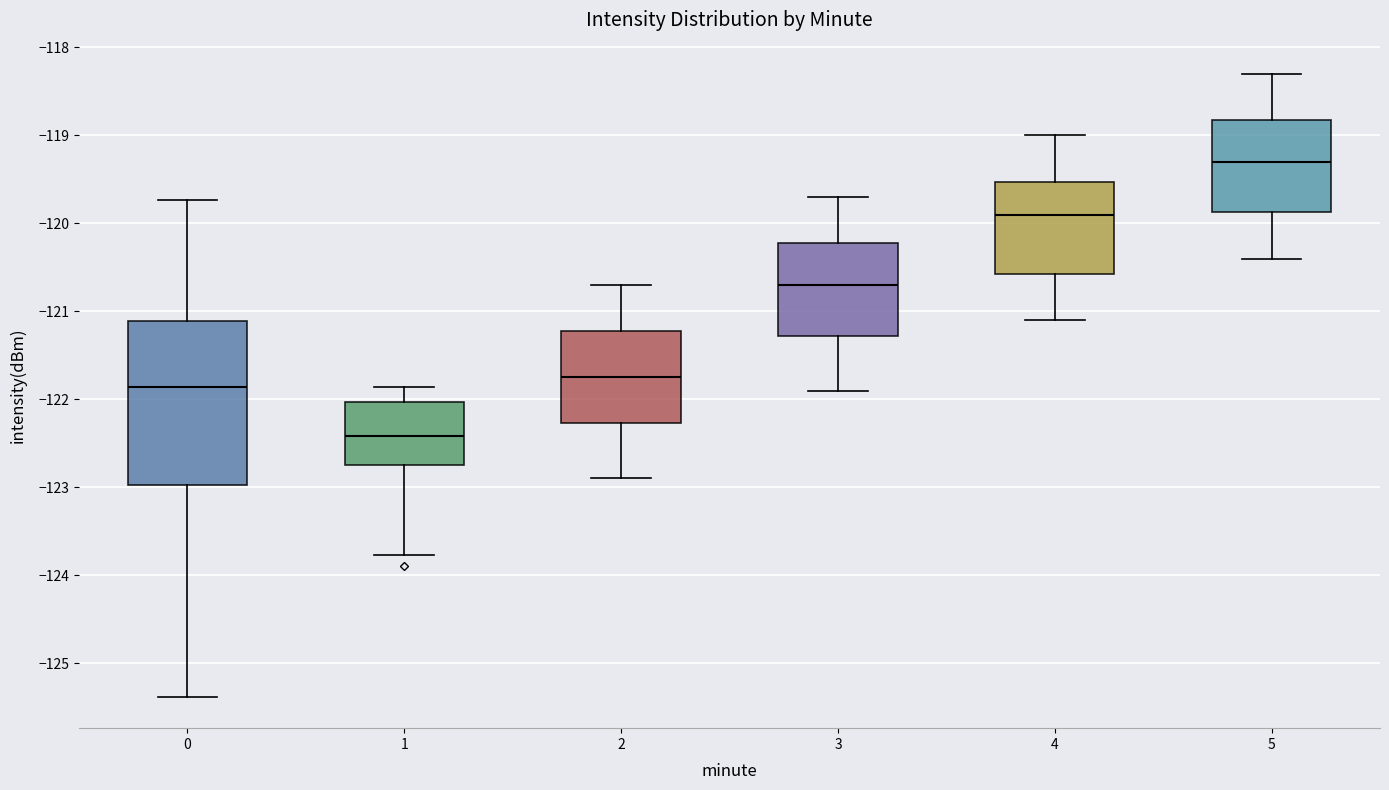

Which box's median line is the highest?

5